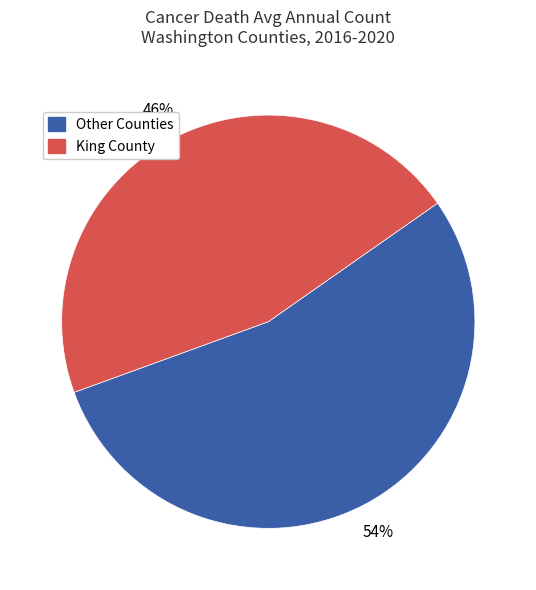

Count the number of slices in the pie.

2